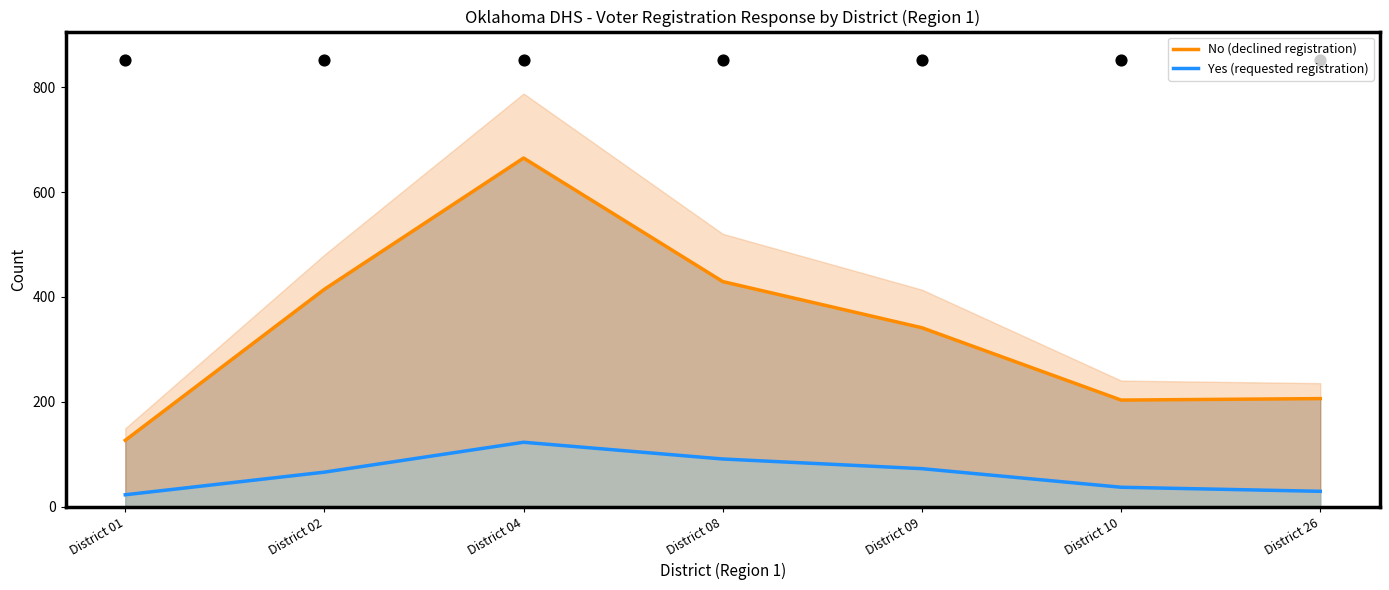

Is the value of No (declined registration) at District 04 greater than the value of Yes (requested registration) at District 10?

Yes